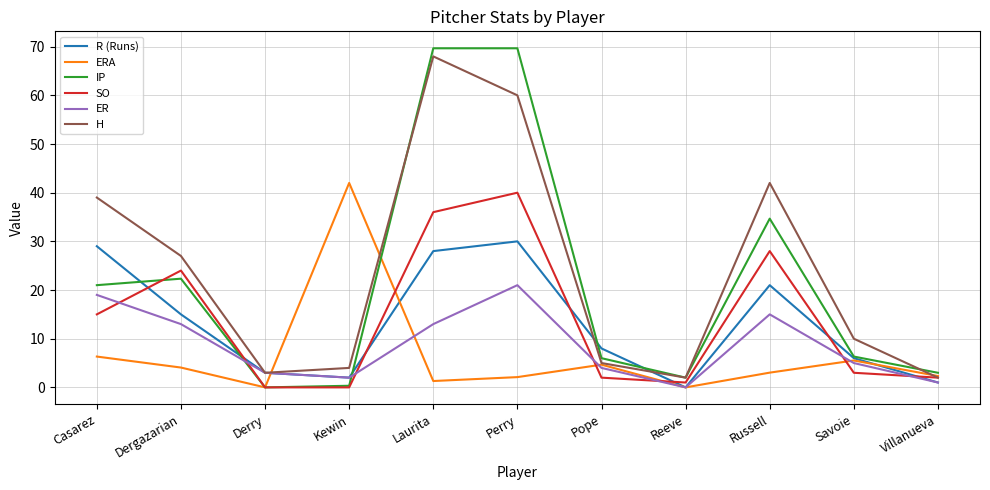

What position from the left is Pope?

7